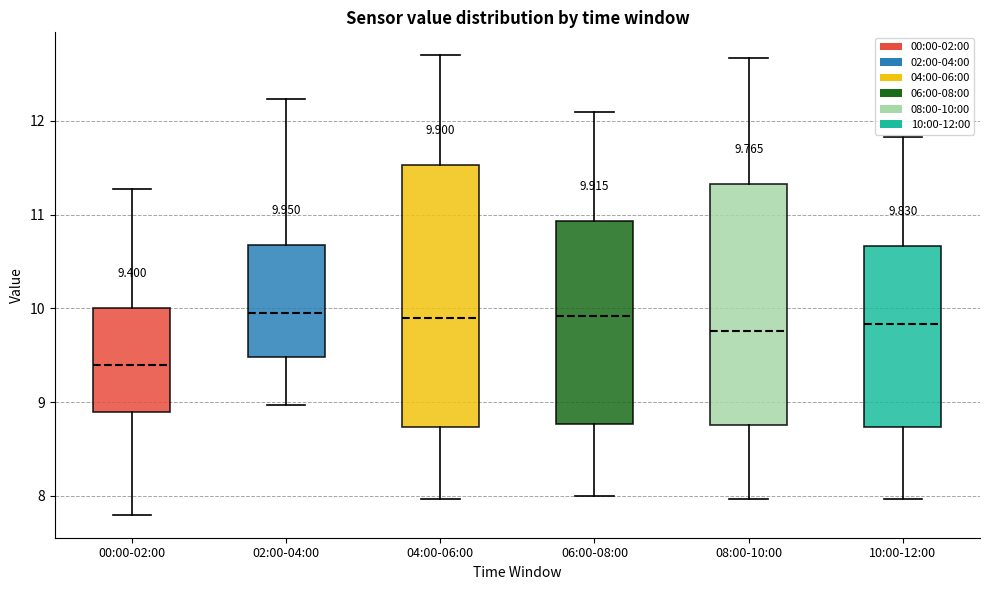

Which box is the tallest, from its lower edge to its upper edge?

04:00-06:00